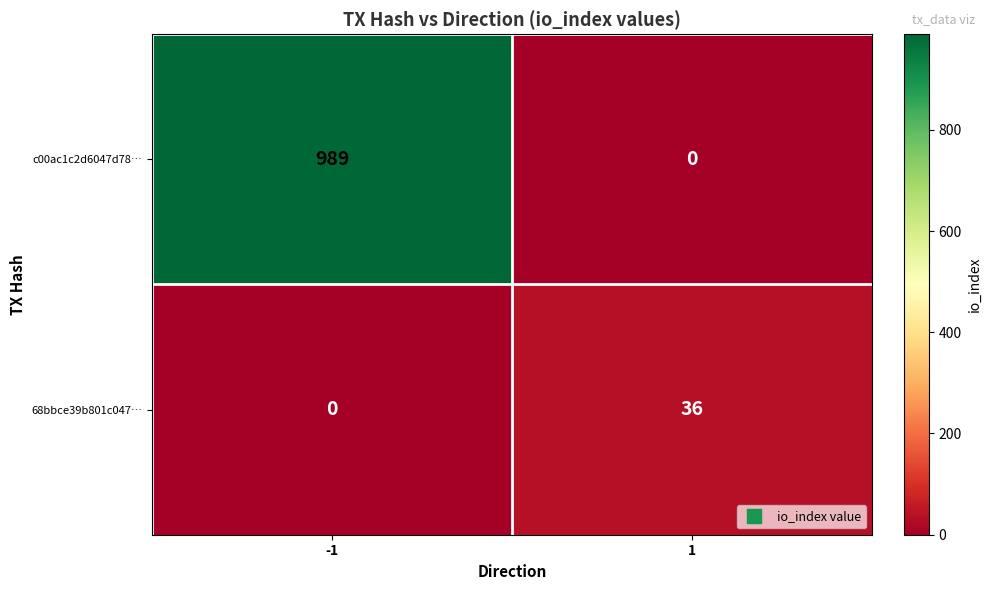

The value of c00ac1c2d6047d78… at -1 is 989. True or false?

True